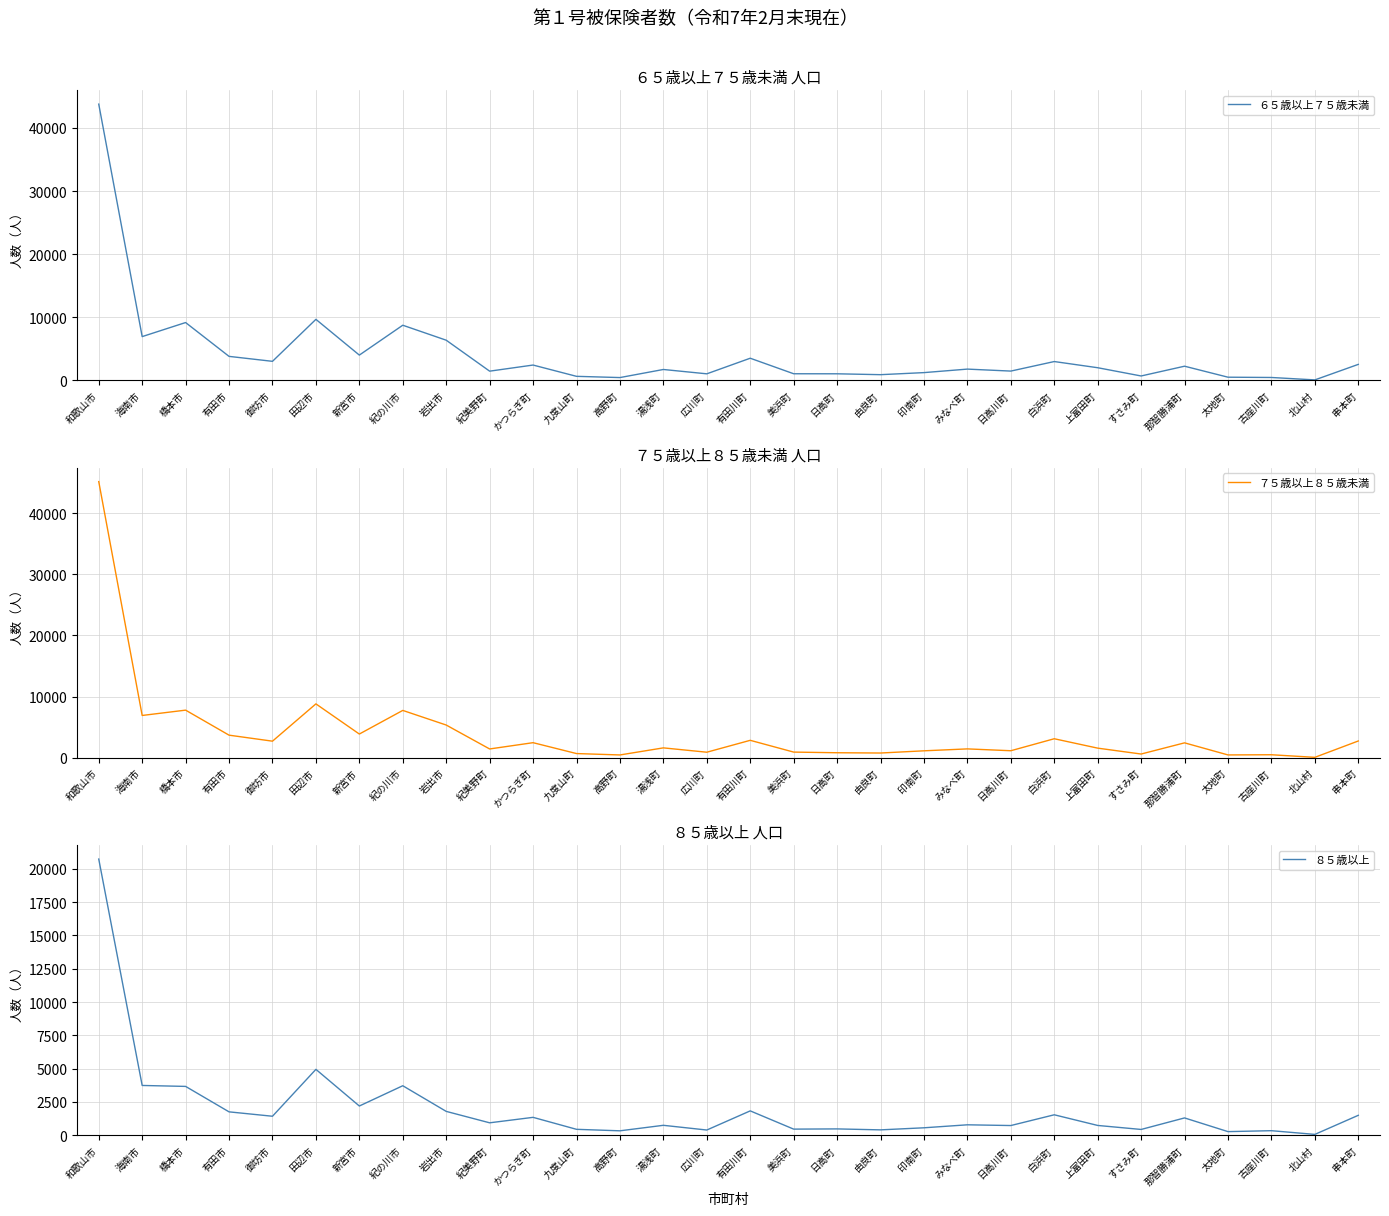

True or false: ６５歳以上７５歳未満 and ７５歳以上８５歳未満 intersect in this chart.

True